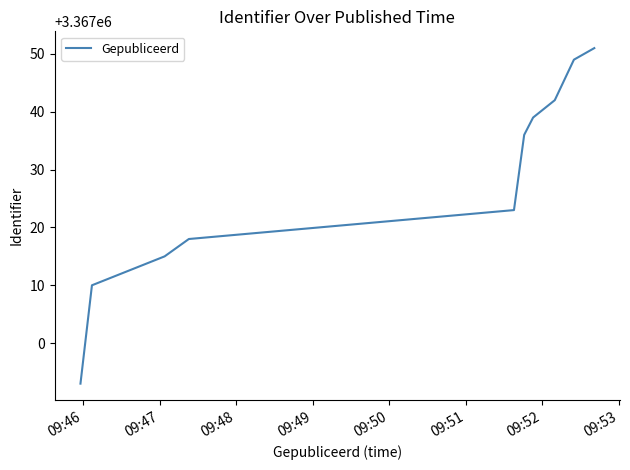

What is the average value?

3367028